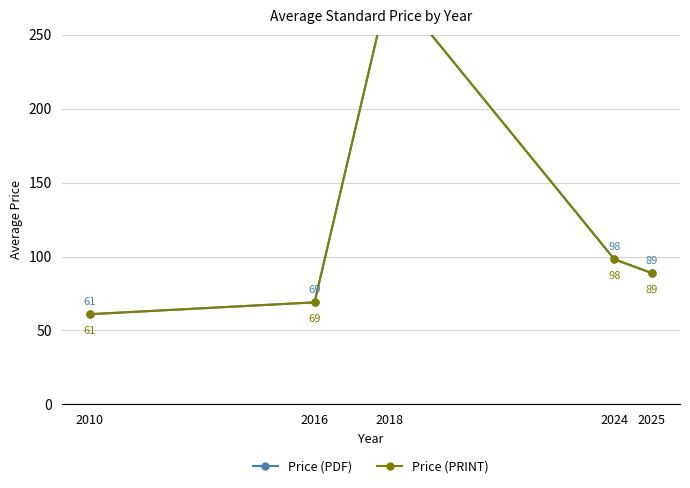

Which series changed the most between 2016 and 2024?

Price (PDF)